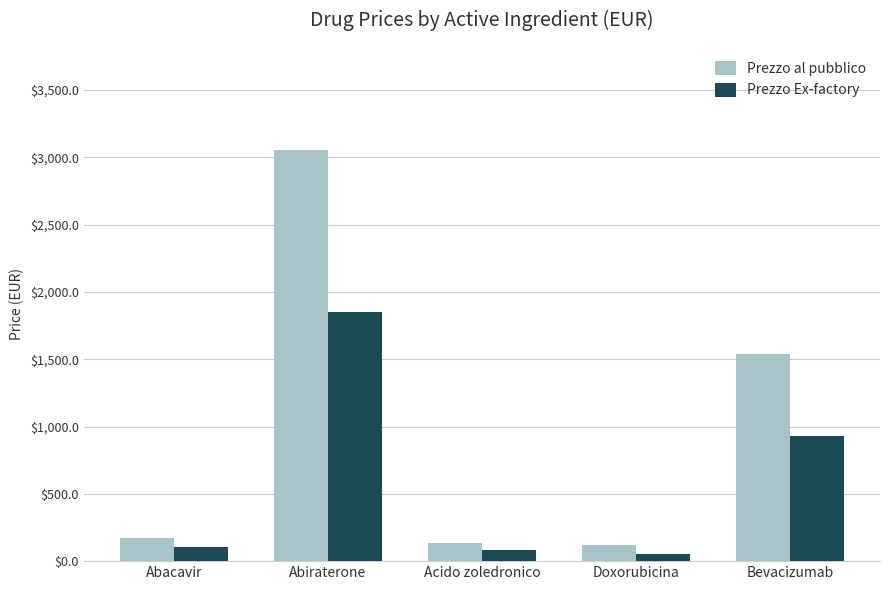

How many values in the Prezzo Ex-factory series are below 103?

2